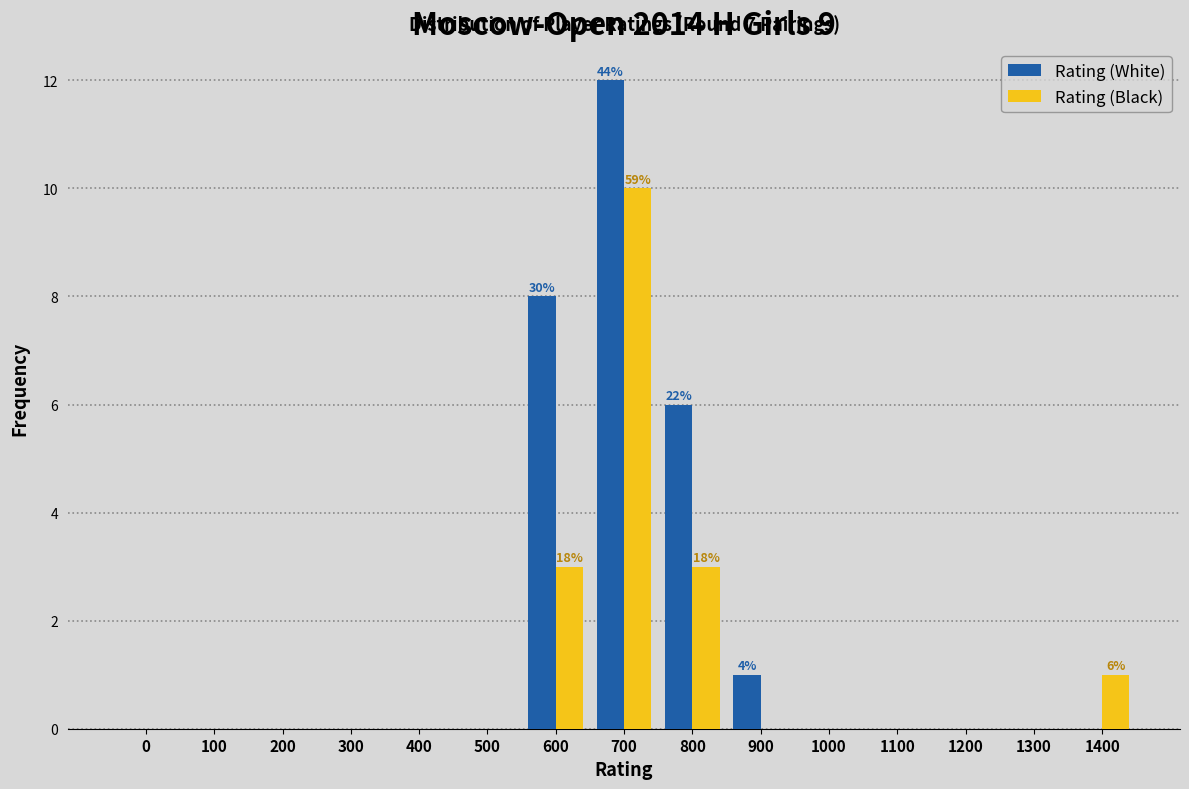

Reading right to left, list all the values displayed in this chart.

Rating (White): 1400=0	1300=0	1200=0	1100=0	1000=0	900=1	800=6	700=12	600=8	500=0	400=0	300=0	200=0	100=0	0=0
Rating (Black): 1400=1	1300=0	1200=0	1100=0	1000=0	900=0	800=3	700=10	600=3	500=0	400=0	300=0	200=0	100=0	0=0